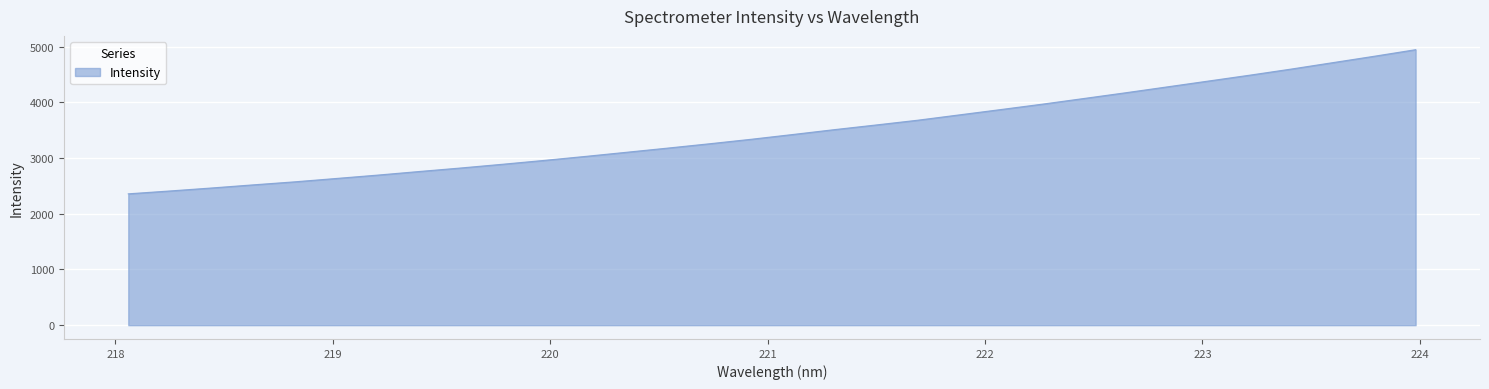

What is the greatest value displayed?

4946.7